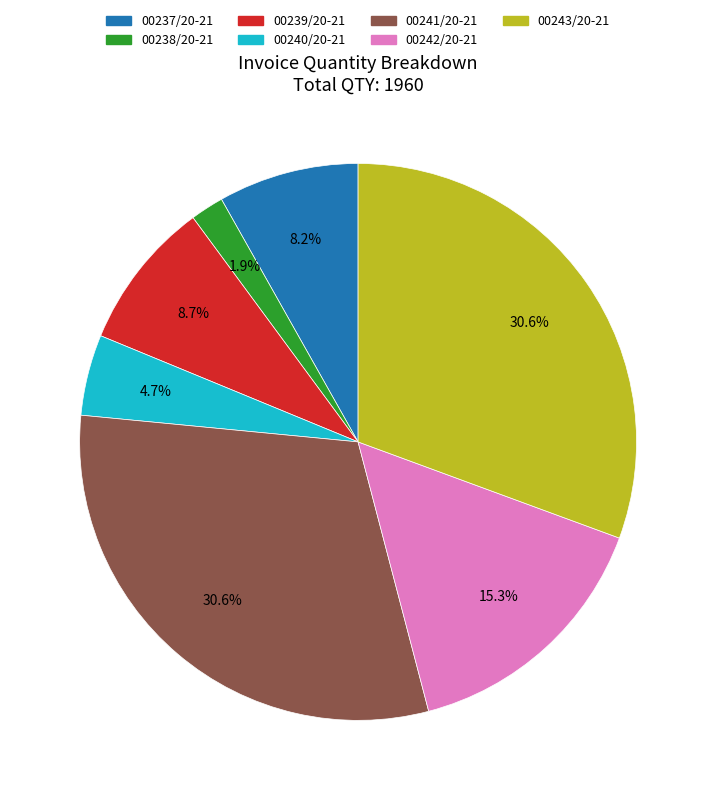

Does any single category account for the majority?

No